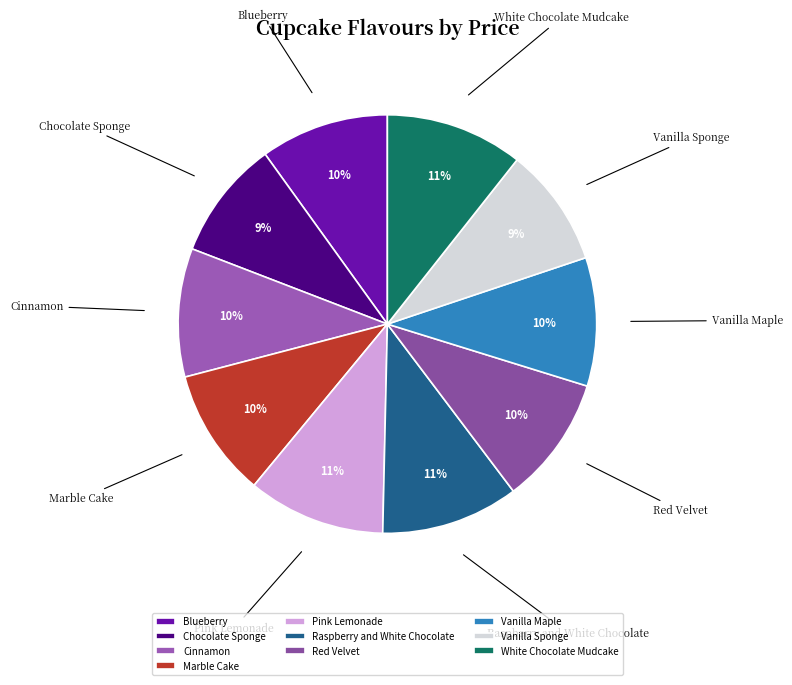

Combined, do White Chocolate Mudcake and Chocolate Sponge account for over 50%?

No